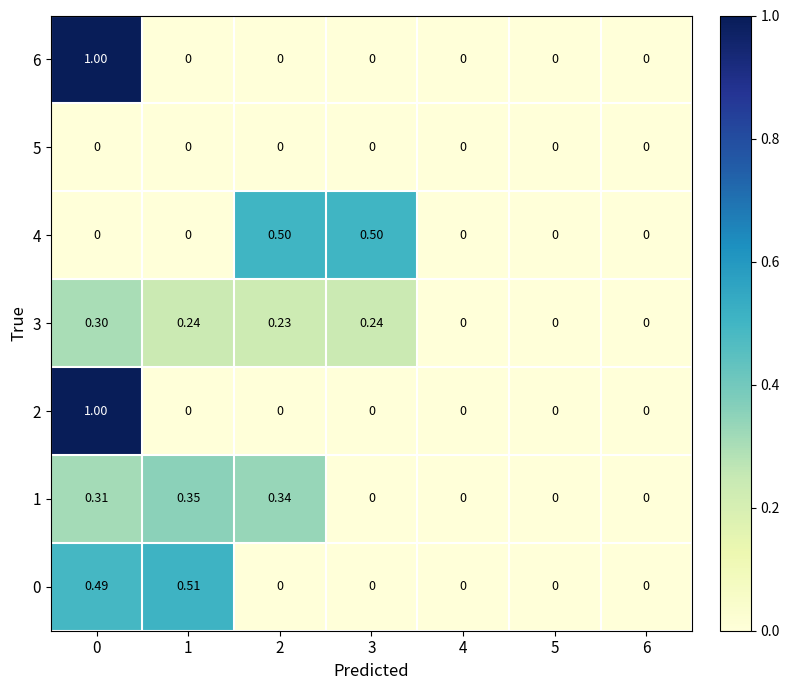

Is the value of 0 at 4 greater than the value of 1 at 0?

No